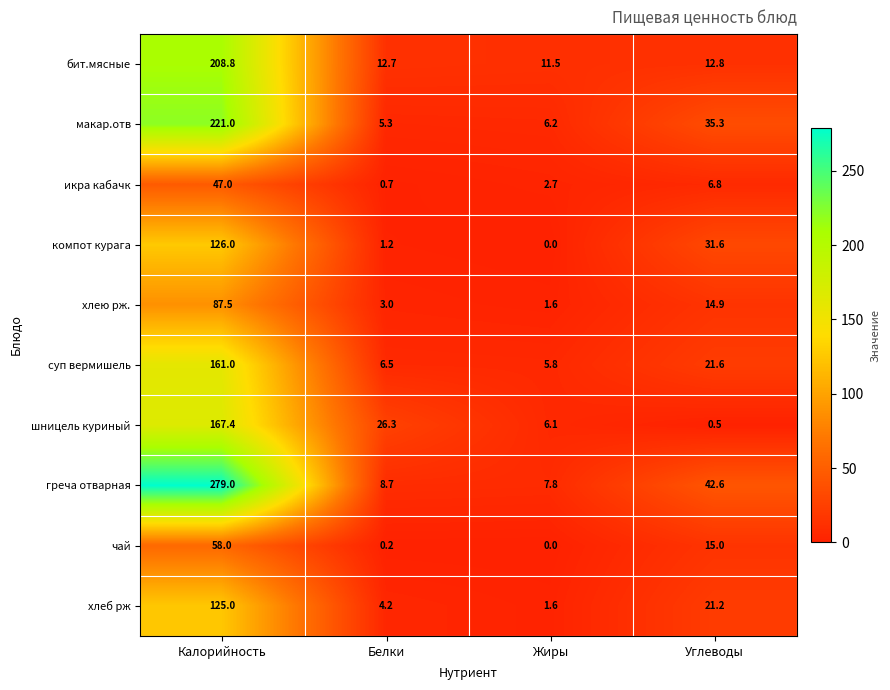

Between Белки and Углеводы, which series saw the biggest shift?

греча отварная